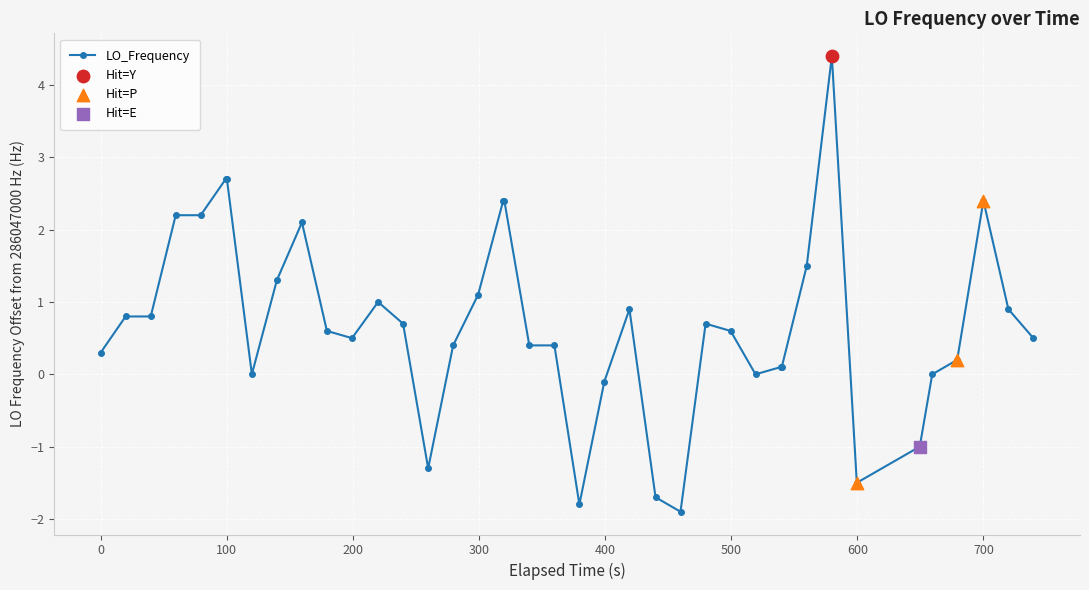

What is the value of the 3rd point from the left?

0.8